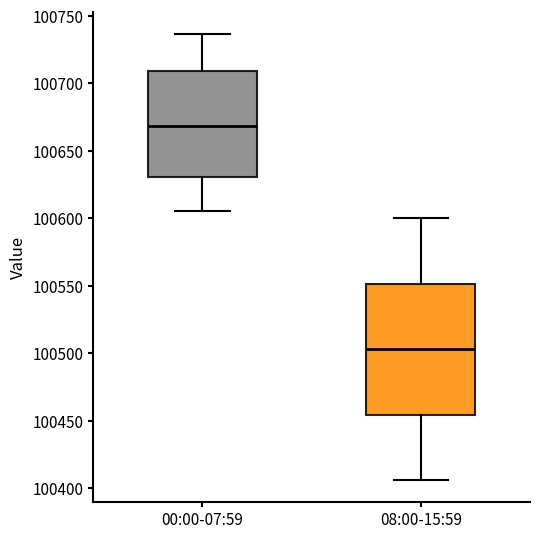

Where does the lower whisker of the box for 00:00-07:59 end on the y-axis? The values are not printed on the chart, so give them approximately, as read against the axis.

100605